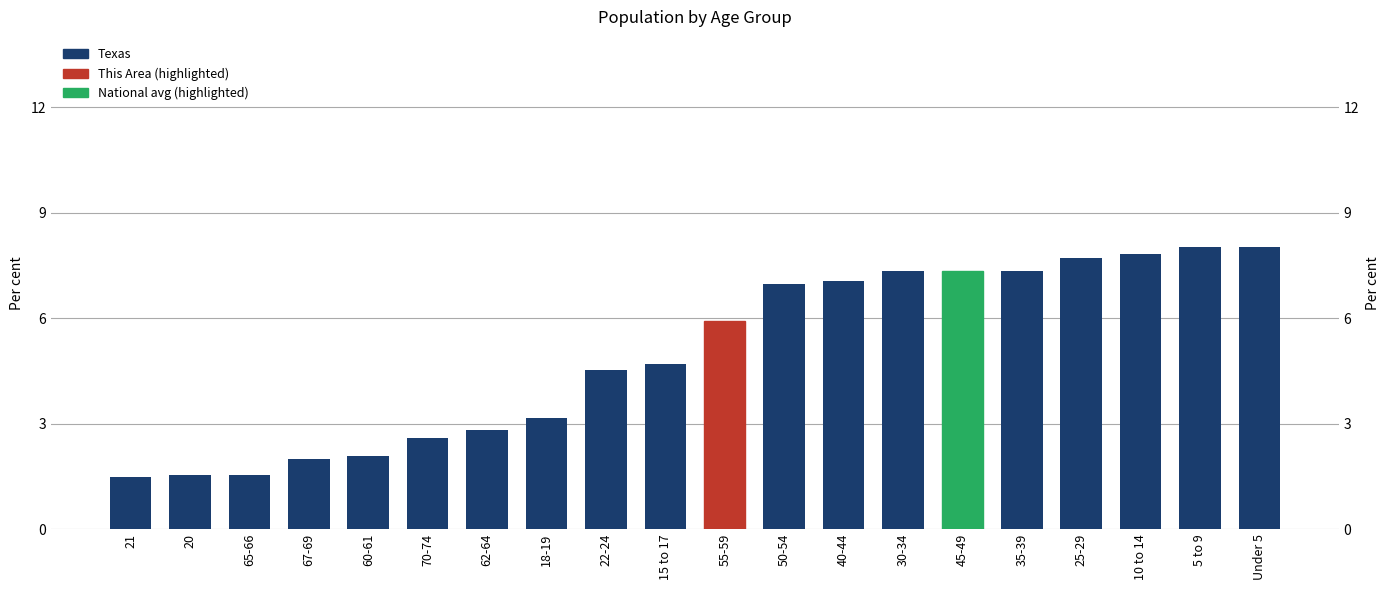

The chart shows a value of 13.5 at 25-29. True or false?

False